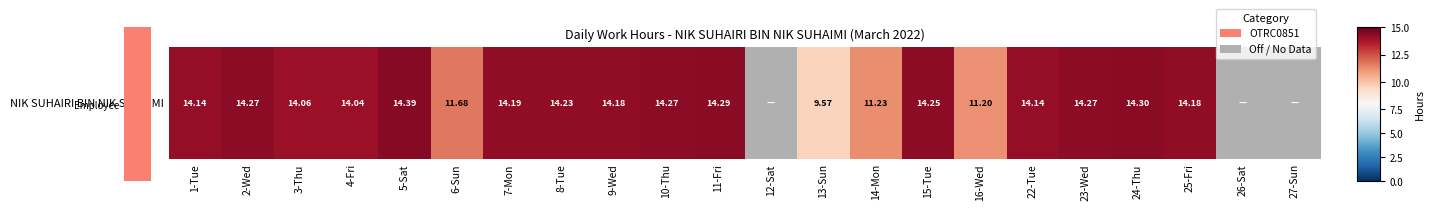

Reading left to right, extract all data points from this chart.

14.1	14.3	14.1	14.0	14.4	11.7	14.2	14.2	14.2	14.3	14.3	0.0	9.6	11.2	14.2	11.2	14.1	14.3	14.3	14.2	0.0	0.0